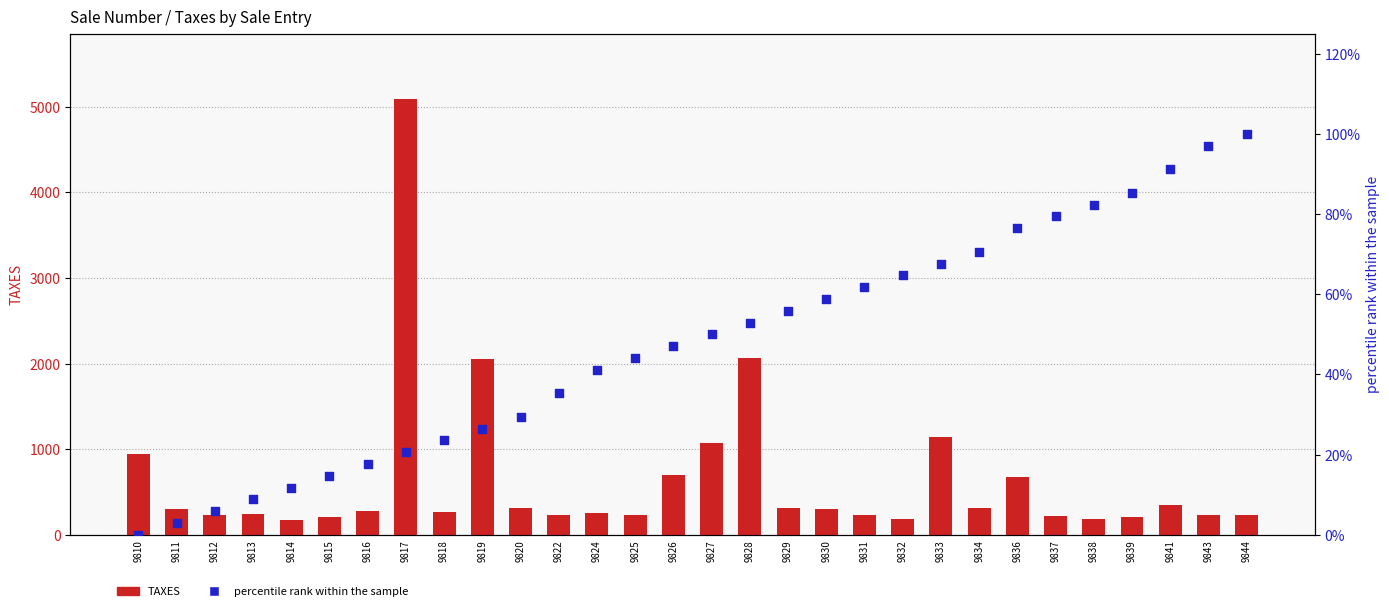

What is the total value across all series at 9812?

235.7